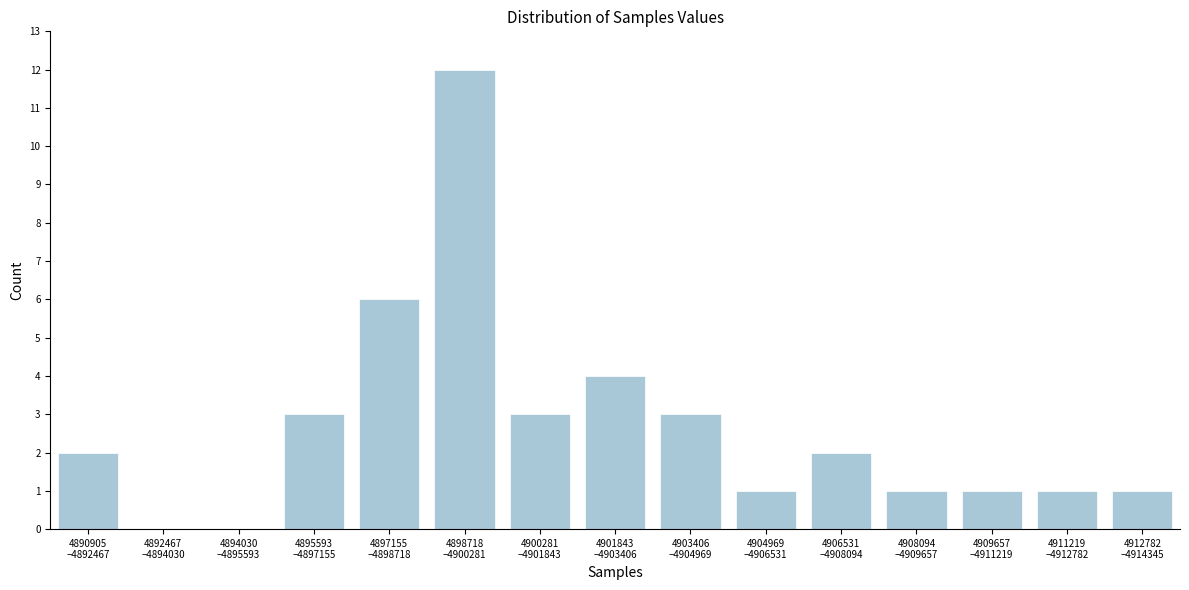

What is the greatest value displayed?

12